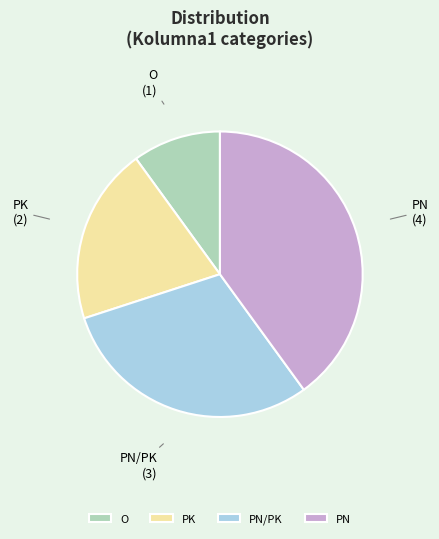

Which category has the biggest portion of the pie?

PN